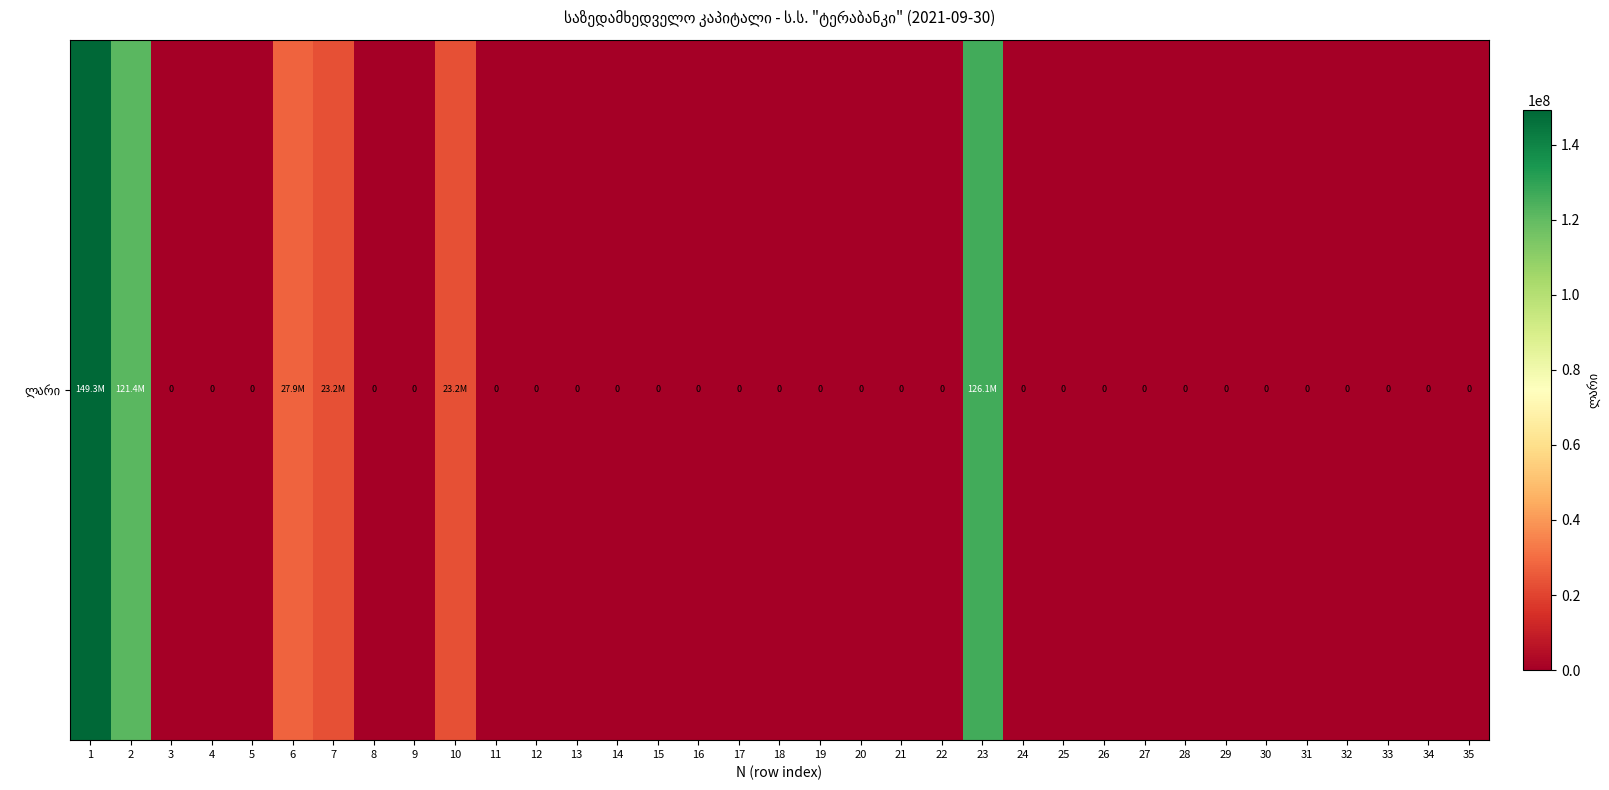

Is it true that the value at 19 is -45657092.2?

False